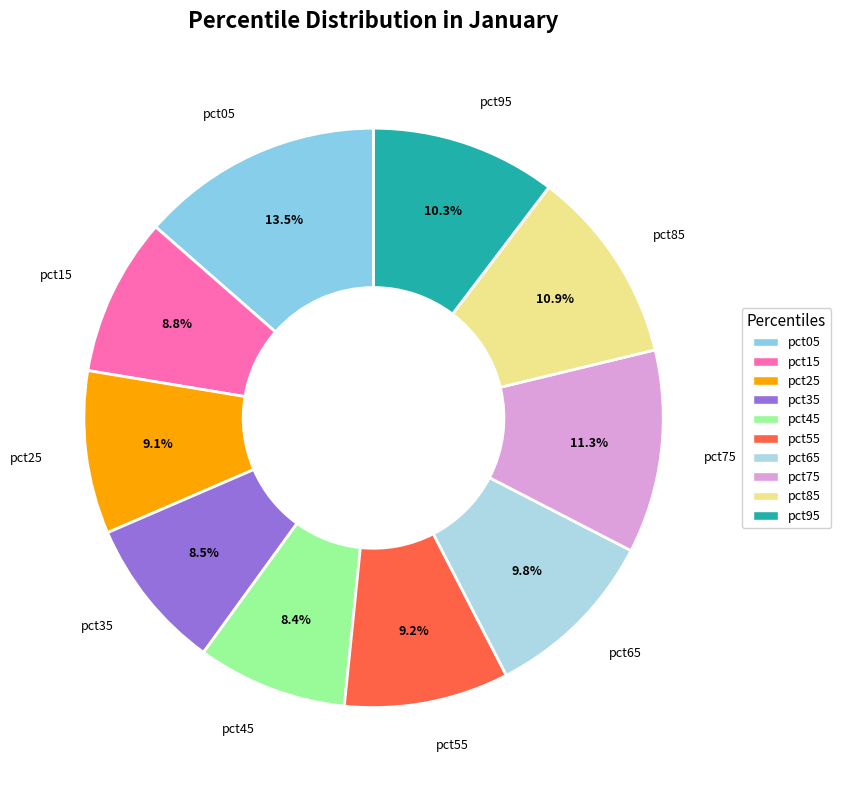

Which slice is the largest?

pct05